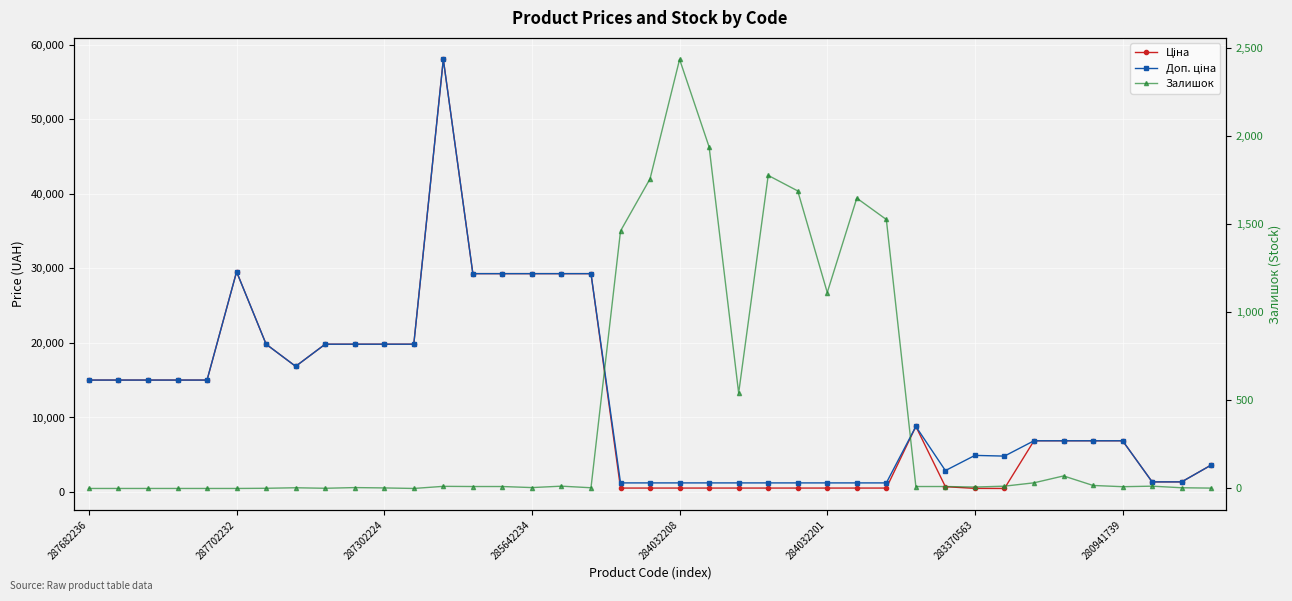

The value of Залишок at 284032201 is 1111.0. True or false?

True